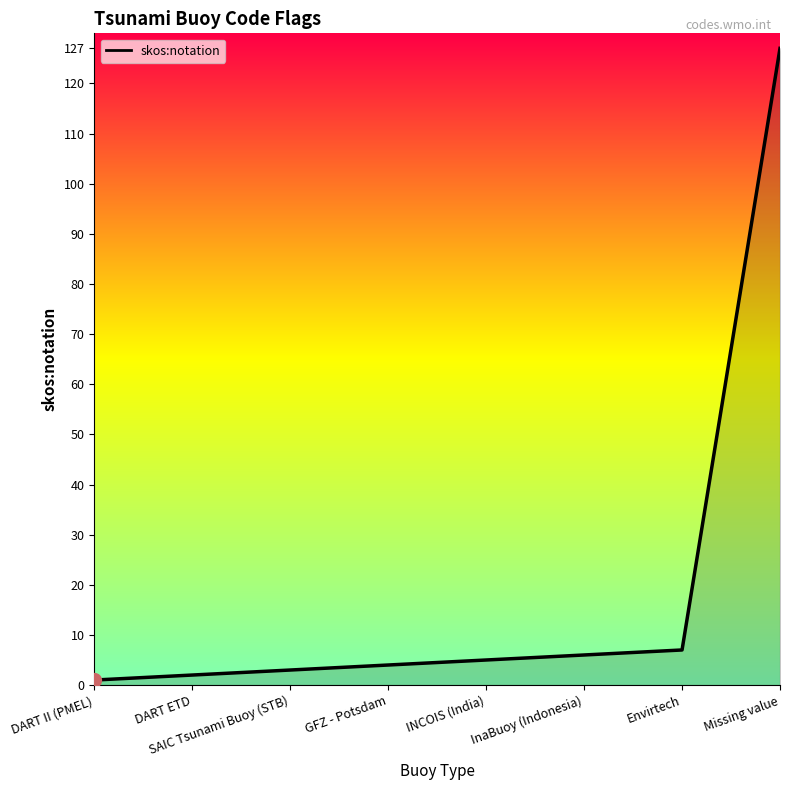

True or false: the data shows 127 at Missing value.

True